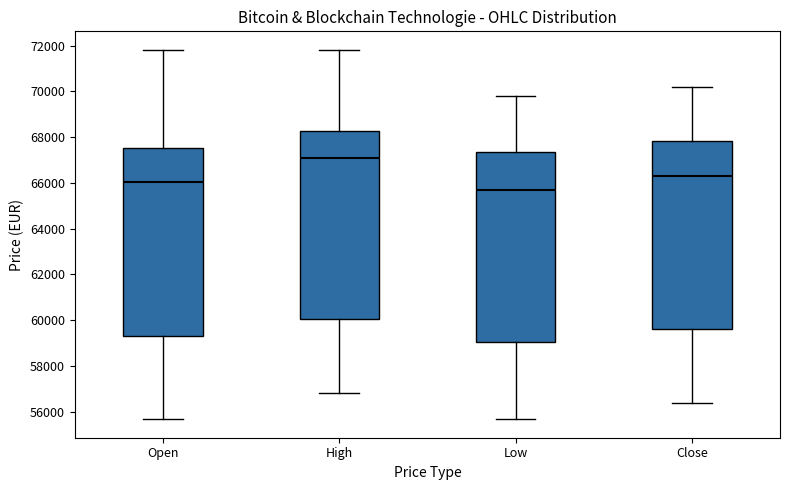

Reading left to right, transcribe this box plot: for each box, give where its median line is, the range the box spans, and where its two whiskers end, as read against the y-axis. The values are not printed on the chart, so give them approximately, as read against the axis.

Open: median 66000, box 59200 to 67600, whiskers 55600 to 71800
High: median 67200, box 60000 to 68200, whiskers 56800 to 71800
Low: median 65800, box 59000 to 67400, whiskers 55600 to 69800
Close: median 66400, box 59600 to 67800, whiskers 56400 to 70200